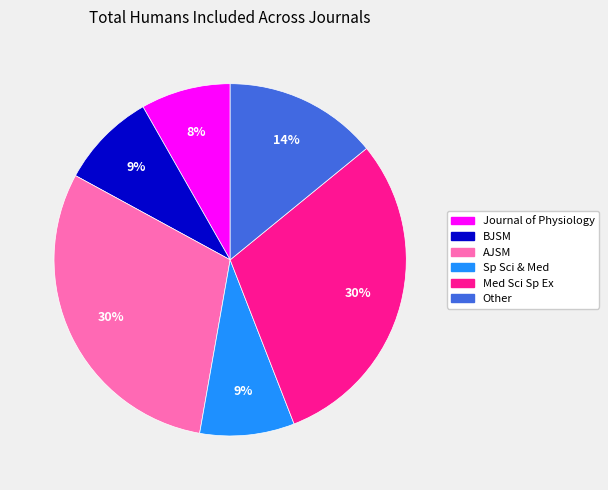

Is the sum of Med Sci Sp Ex and AJSM greater than half?

Yes